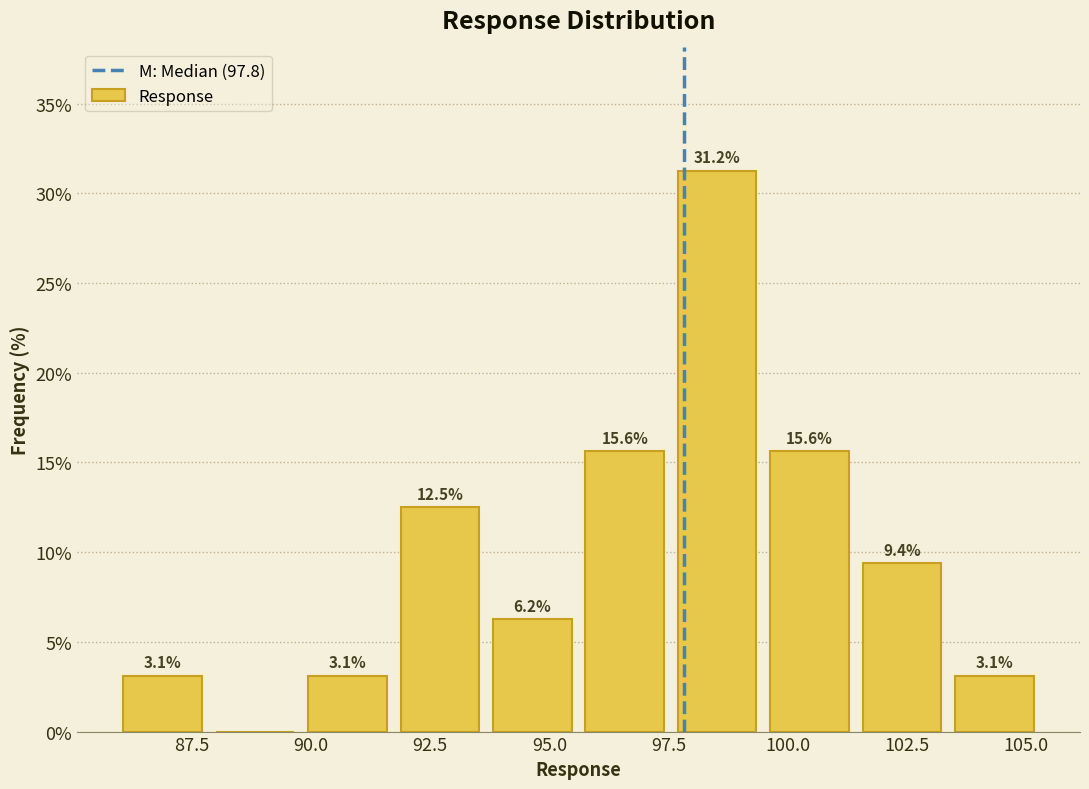

Read against the x-axis, roughly where is the centre of the tallest bar?

98.5